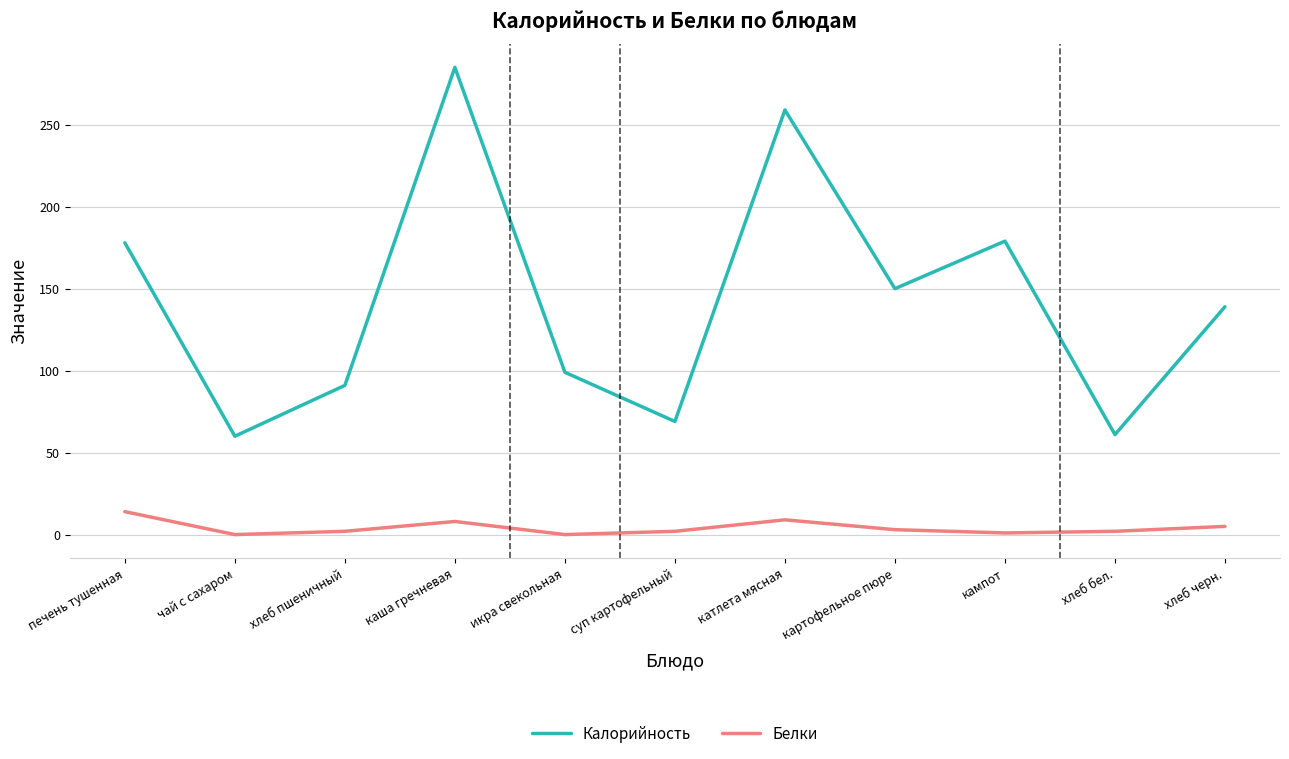

At which category does Калорийность reach its first local valley?

чай с сахаром